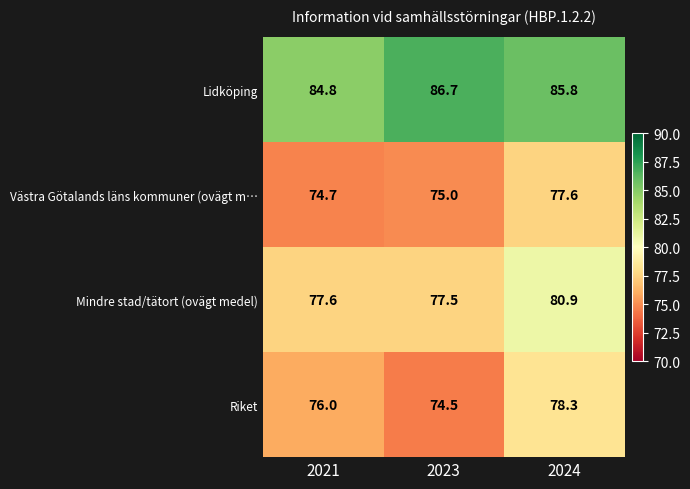

Reading left to right, what are all the values shown in this chart?

Lidköping: 2021=84.8	2023=86.7	2024=85.8
Västra Götalands läns kommuner (ovägt m…: 2021=74.7	2023=75.0	2024=77.6
Mindre stad/tätort (ovägt medel): 2021=77.6	2023=77.5	2024=80.9
Riket: 2021=76.0	2023=74.5	2024=78.3